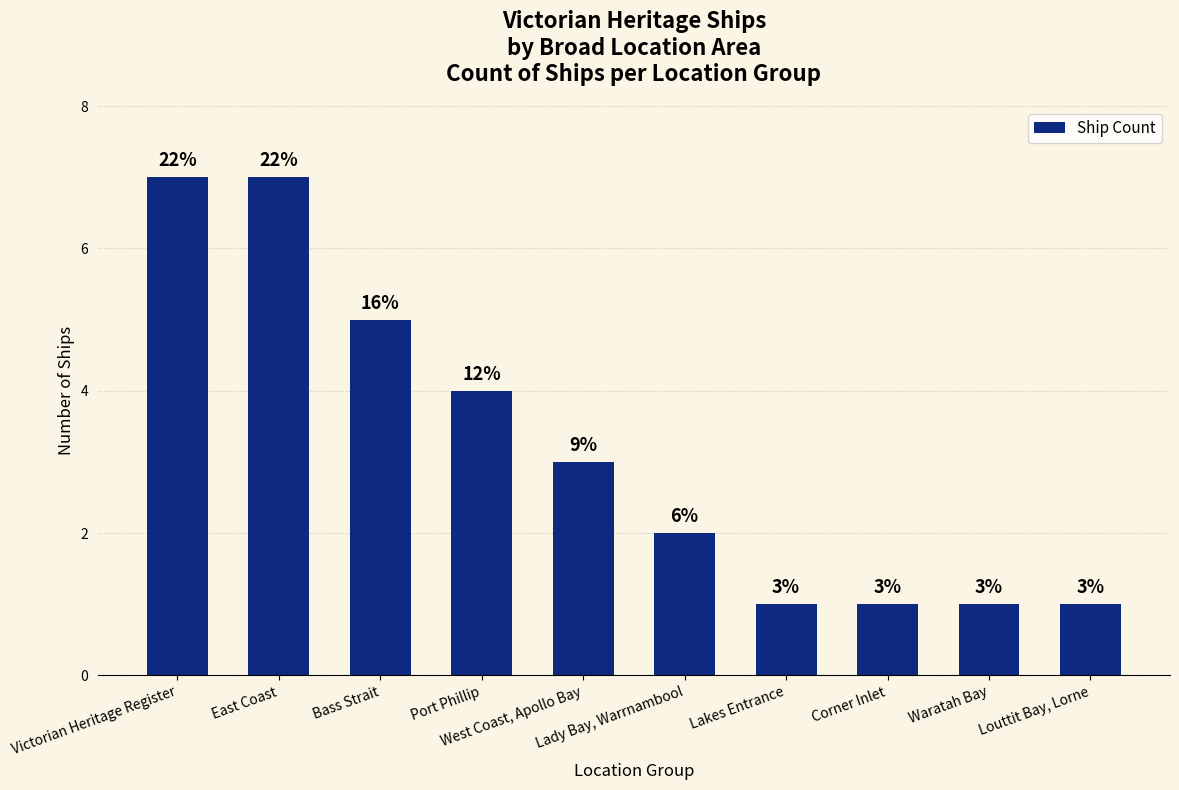

How many bars are there in total?

10